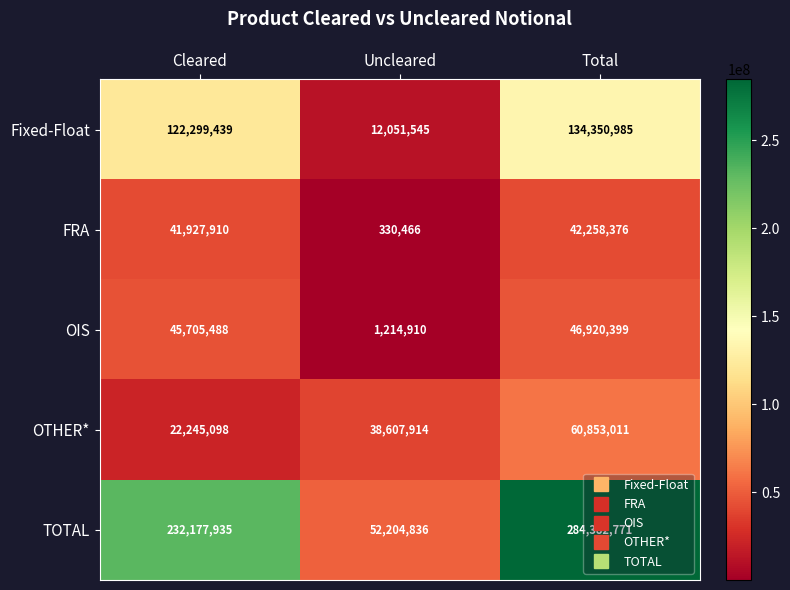

What is the approximate value of Fixed-Float at Cleared, to the nearest 10?

122299440